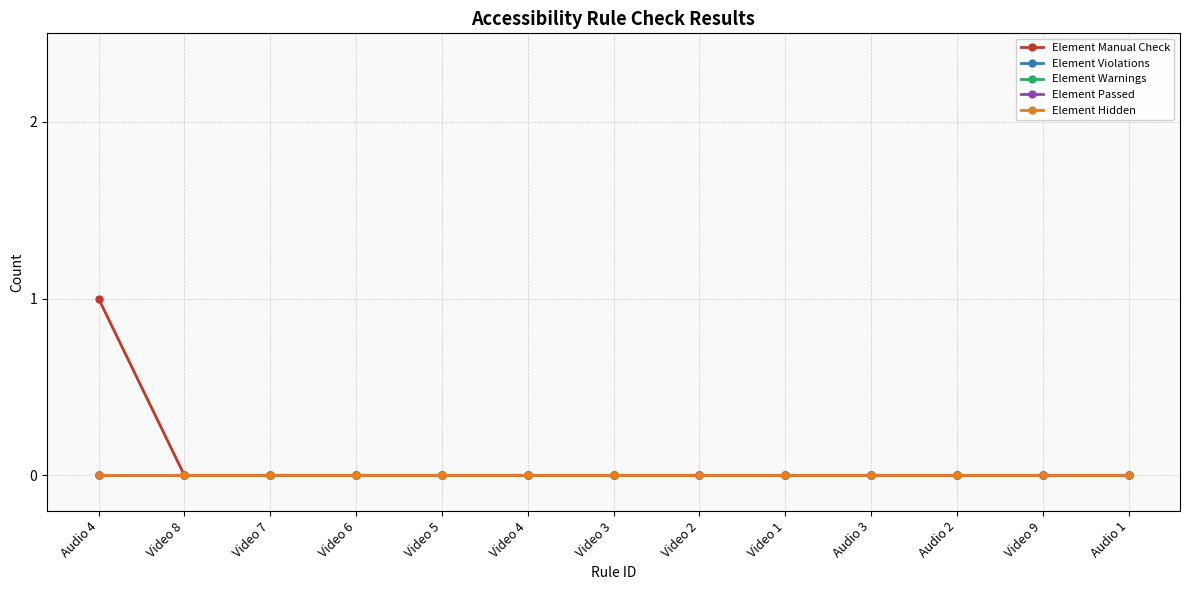

Is this an area chart (filled region under the line)?

No